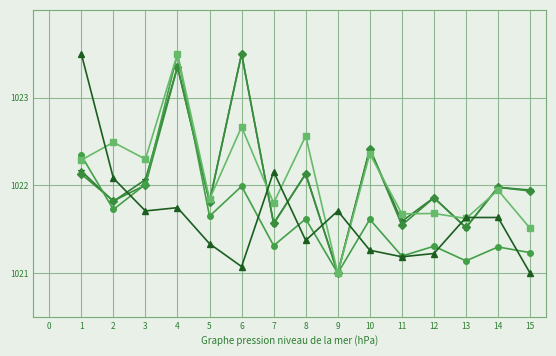

What is the spread (max minus min) of values at 6?

2.4